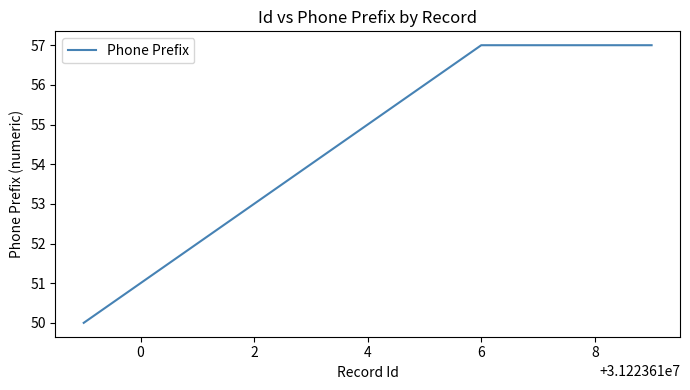

Does the chart have visible grid lines?

No